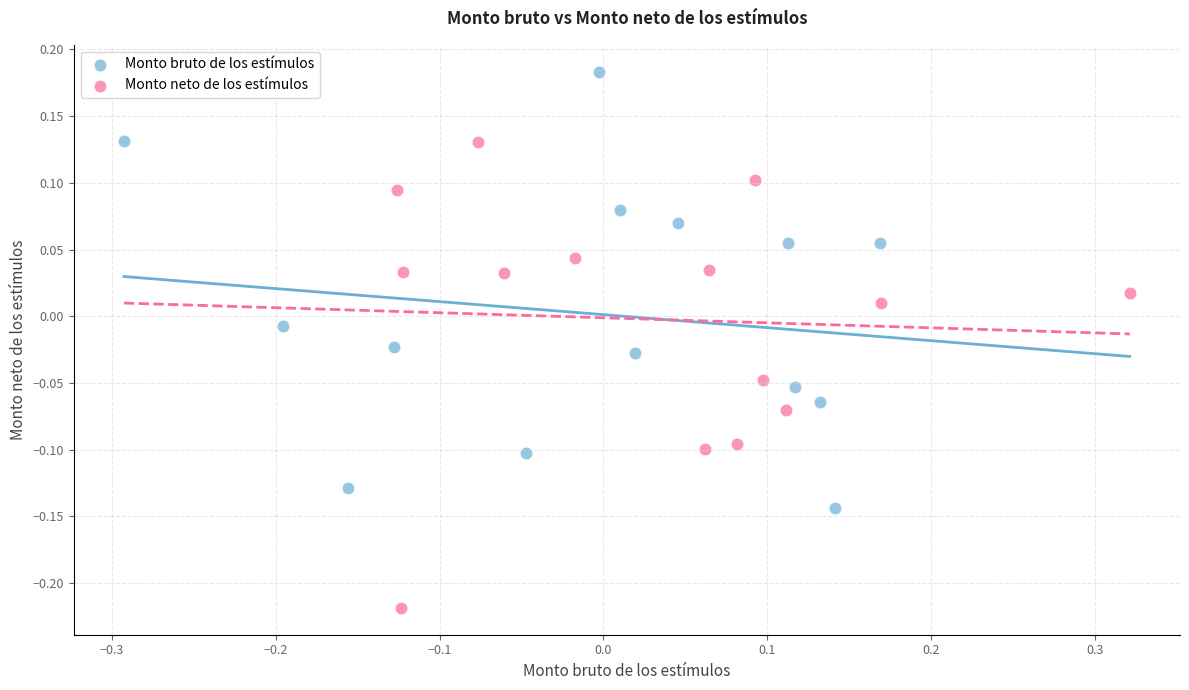

Which series reaches the maximum Y coordinate?

Monto bruto de los estímulos